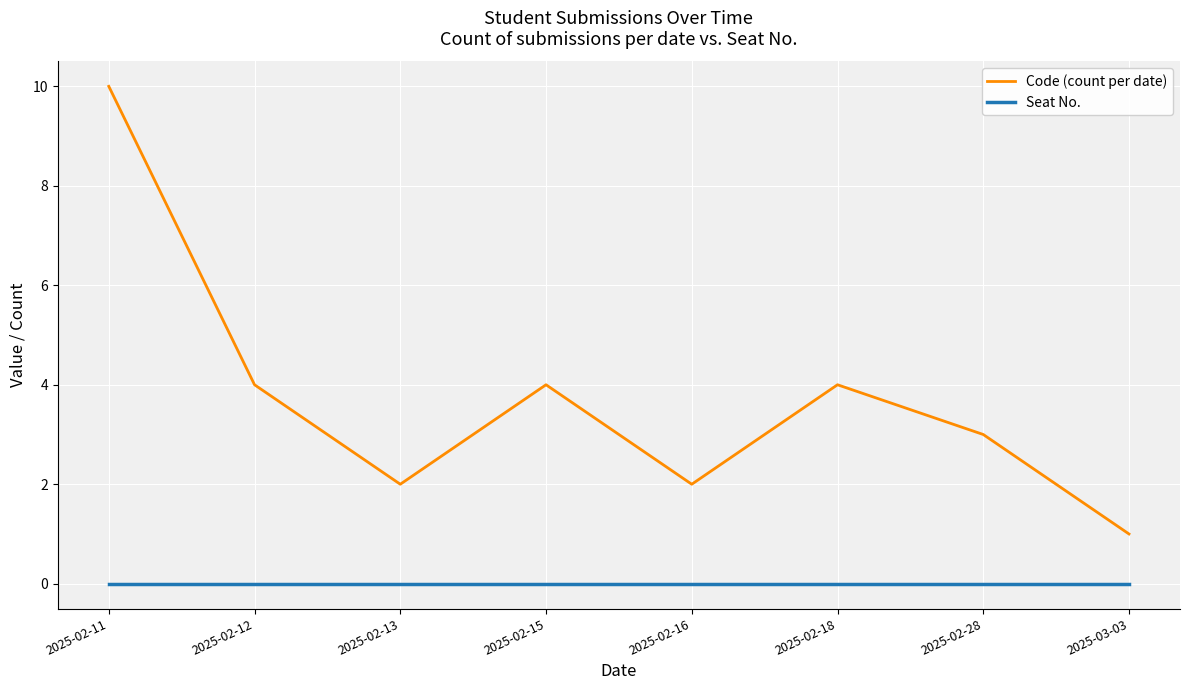

List the series in order of their overall mean, lowest first.

Seat No., Code (count per date)